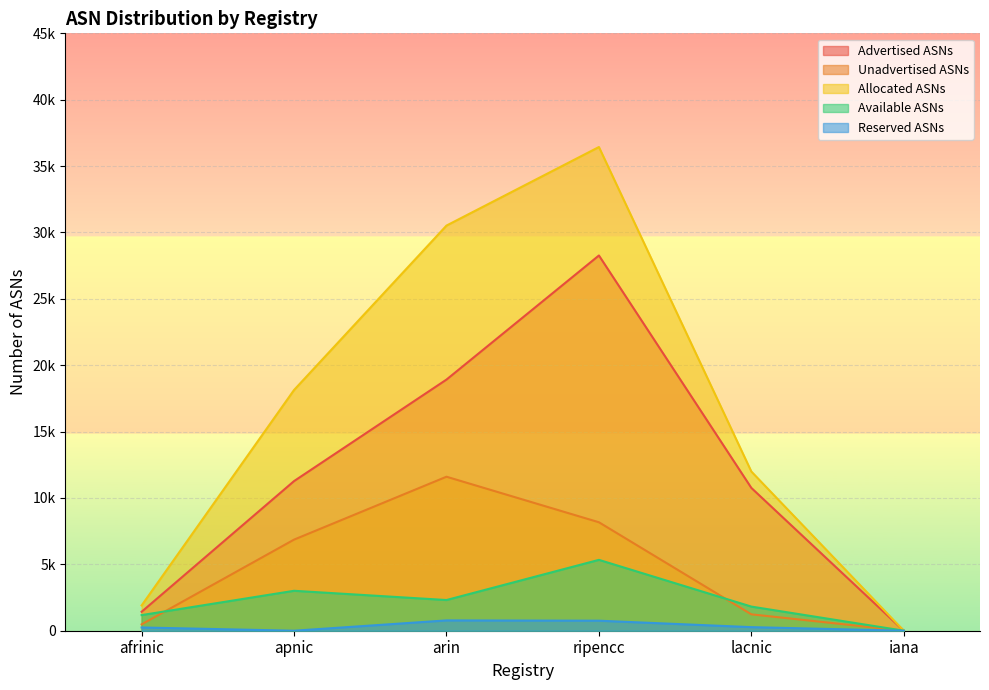

What is the value of the Unadvertised ASNs point at the 3rd from the left?

11601